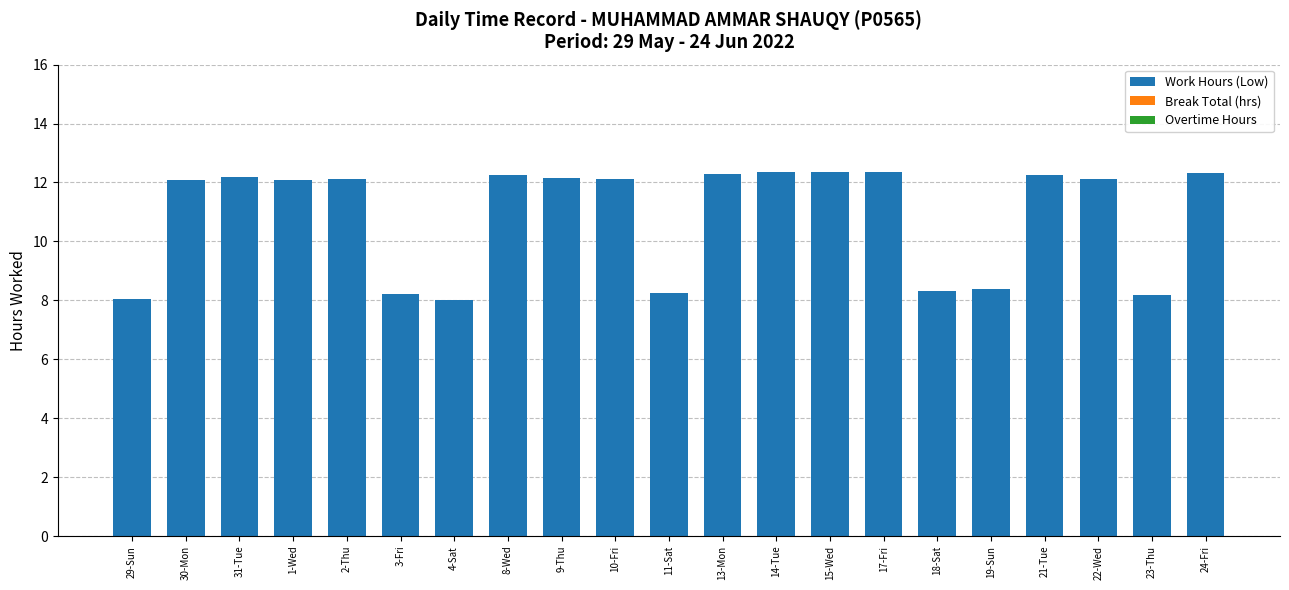

Is it true that the value at 1-Wed is 16.4?

False